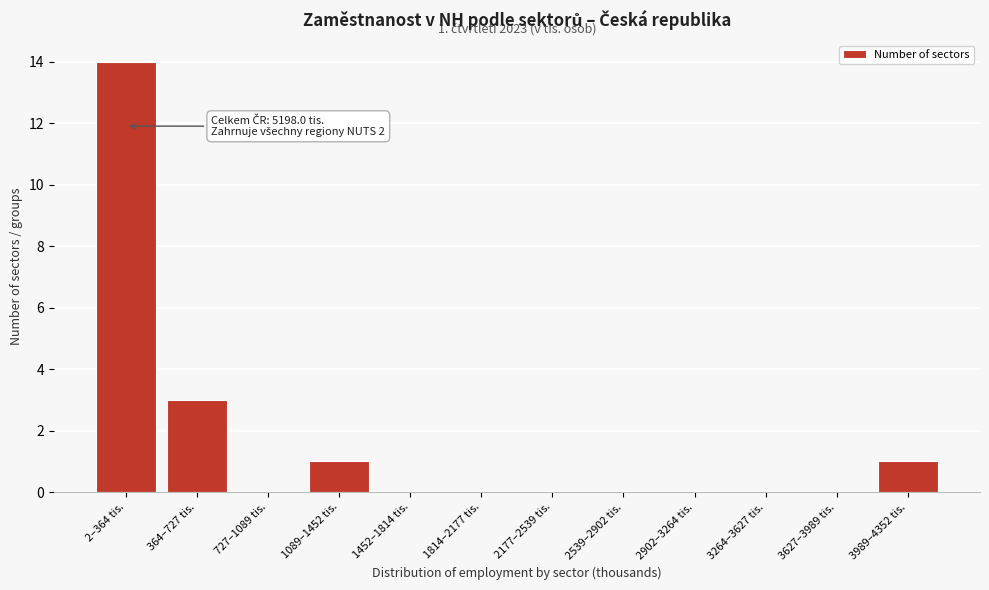

Reading left to right, transcribe all the data shown in this chart.

2–364 tis.=14	364–727 tis.=3	727–1089 tis.=0	1089–1452 tis.=1	1452–1814 tis.=0	1814–2177 tis.=0	2177–2539 tis.=0	2539–2902 tis.=0	2902–3264 tis.=0	3264–3627 tis.=0	3627–3989 tis.=0	3989–4352 tis.=1